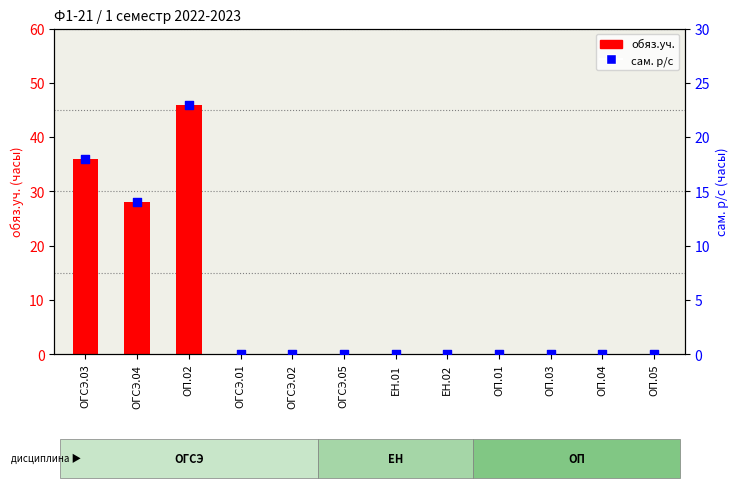

Is the value of сам. р/с at ОП.01 greater than the value of обяз.уч. at ЕН.01?

No